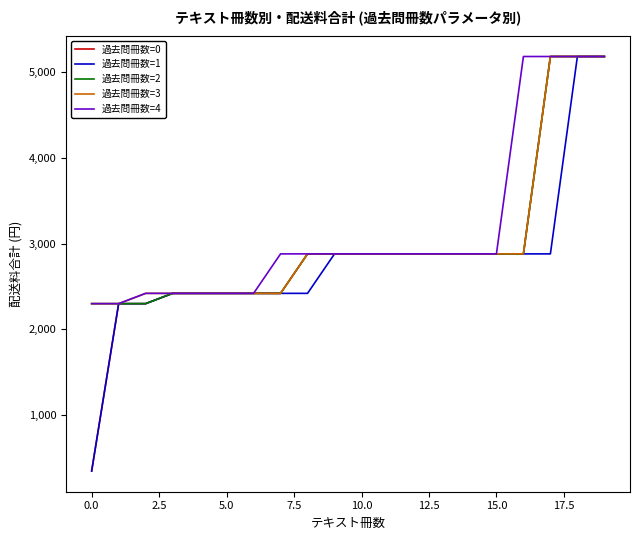

What is the sum of all 過去問冊数=2 values?

60460